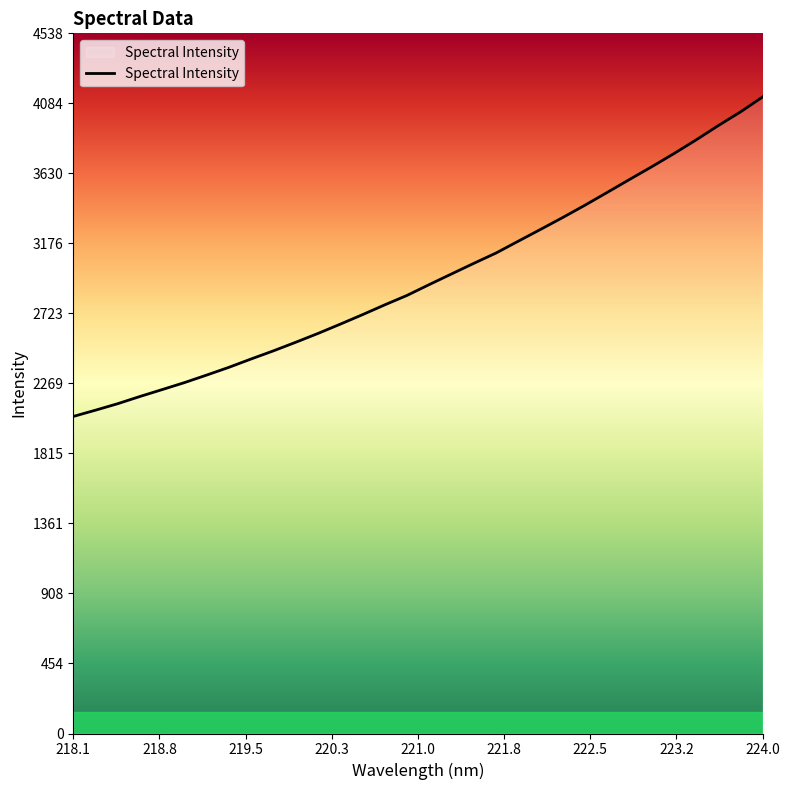

What is the sum of all values?

94429.5